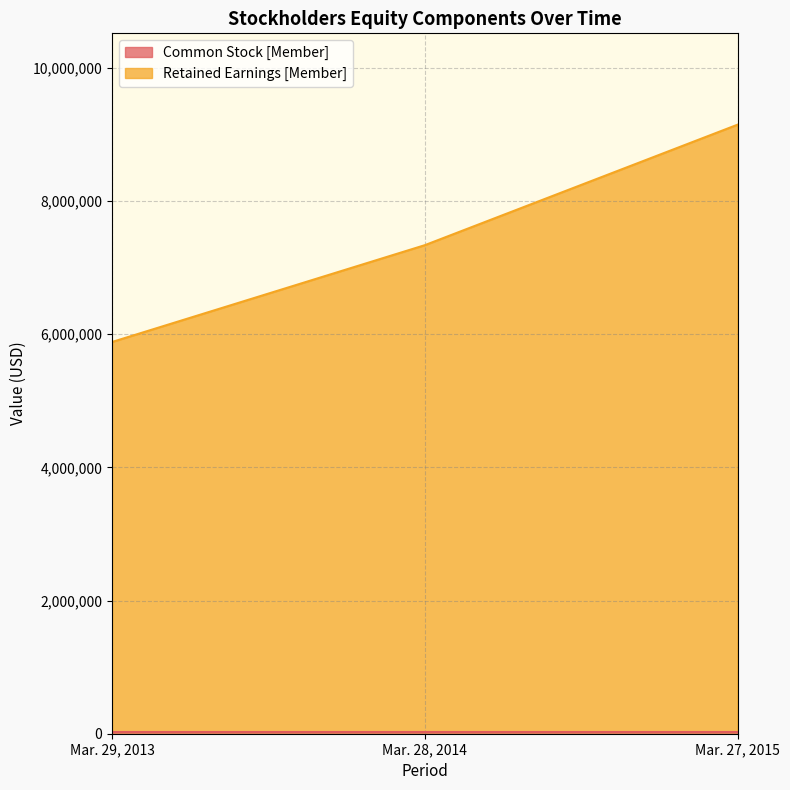

Where does the data first go above 7336330?

Mar. 27, 2015